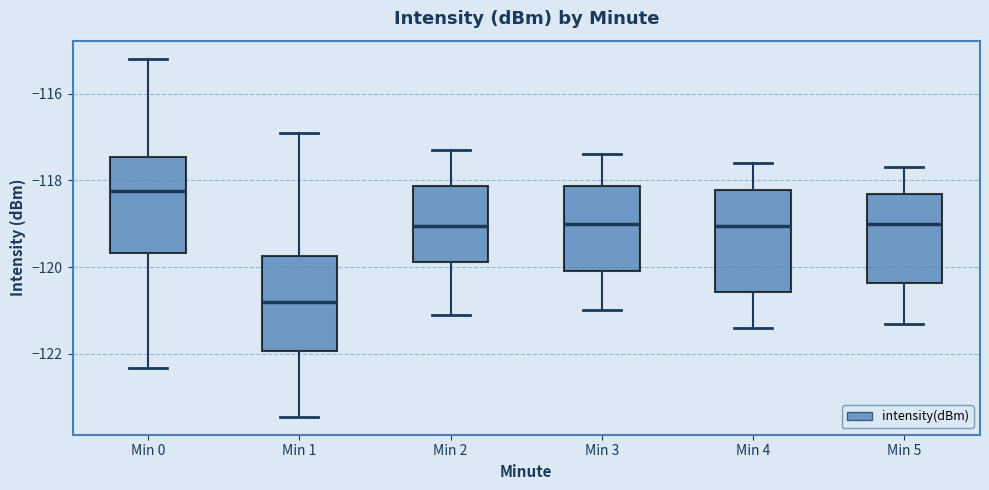

Where does the upper whisker of the box for Min 5 end on the y-axis? The values are not printed on the chart, so give them approximately, as read against the axis.

-117.6